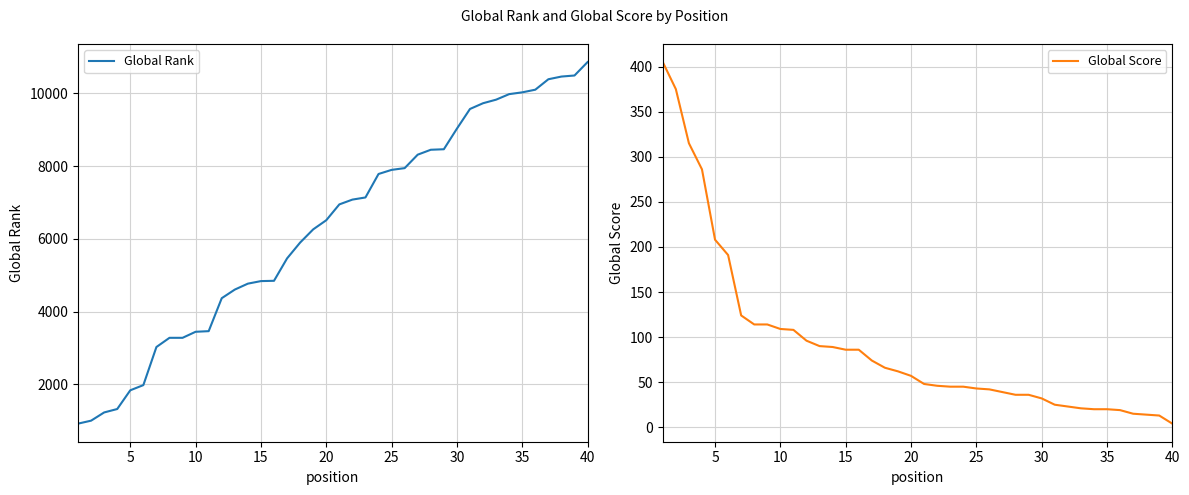

What are all the series names shown in the legend?

Global Rank, Global Score